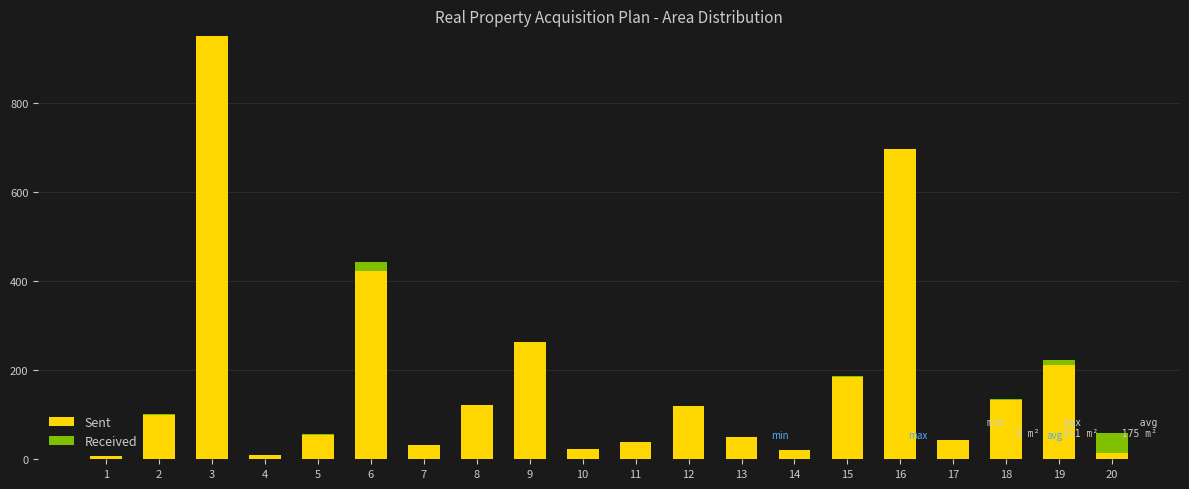

What is the sum of all Sent values?

3498.0